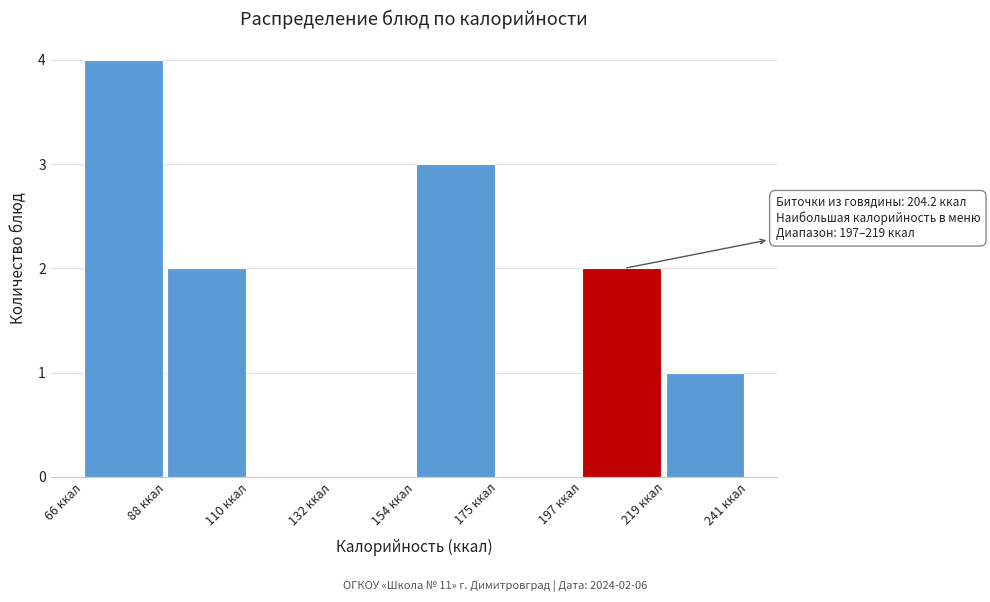

Over which range of the x-axis is the bar tallest?

65 to 90